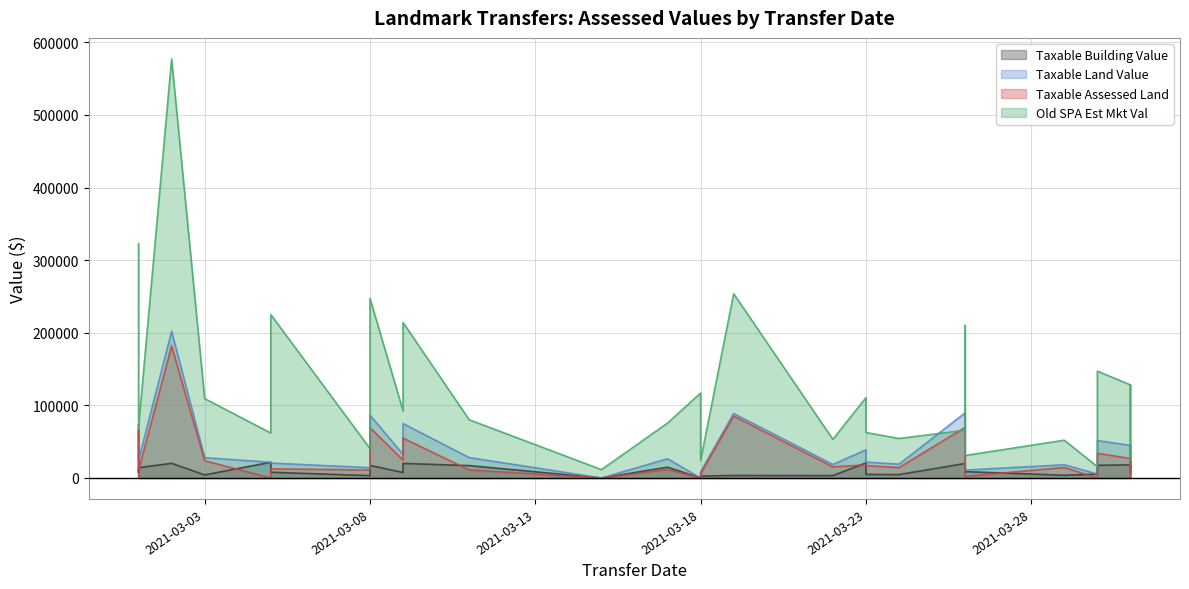

How many interior local valleys does the Old SPA Est Mkt Val series have?

8